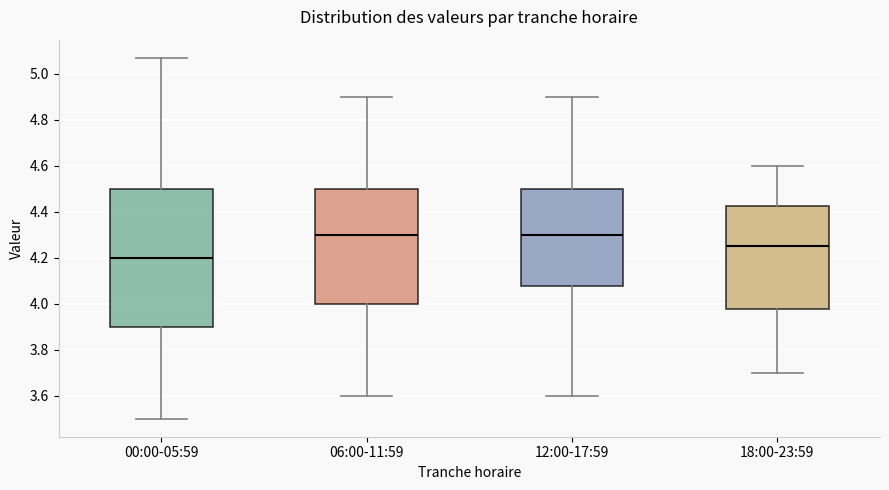

Reading left to right, read every box against the y-axis: the position of its median line, the range the box covers, and the ends of its whiskers. The values are not printed on the chart, so give them approximately, as read against the axis.

00:00-05:59: median 4.20, box 3.90 to 4.50, whiskers 3.50 to 5.08
06:00-11:59: median 4.30, box 4.00 to 4.50, whiskers 3.60 to 4.90
12:00-17:59: median 4.30, box 4.08 to 4.50, whiskers 3.60 to 4.90
18:00-23:59: median 4.26, box 3.98 to 4.42, whiskers 3.70 to 4.60